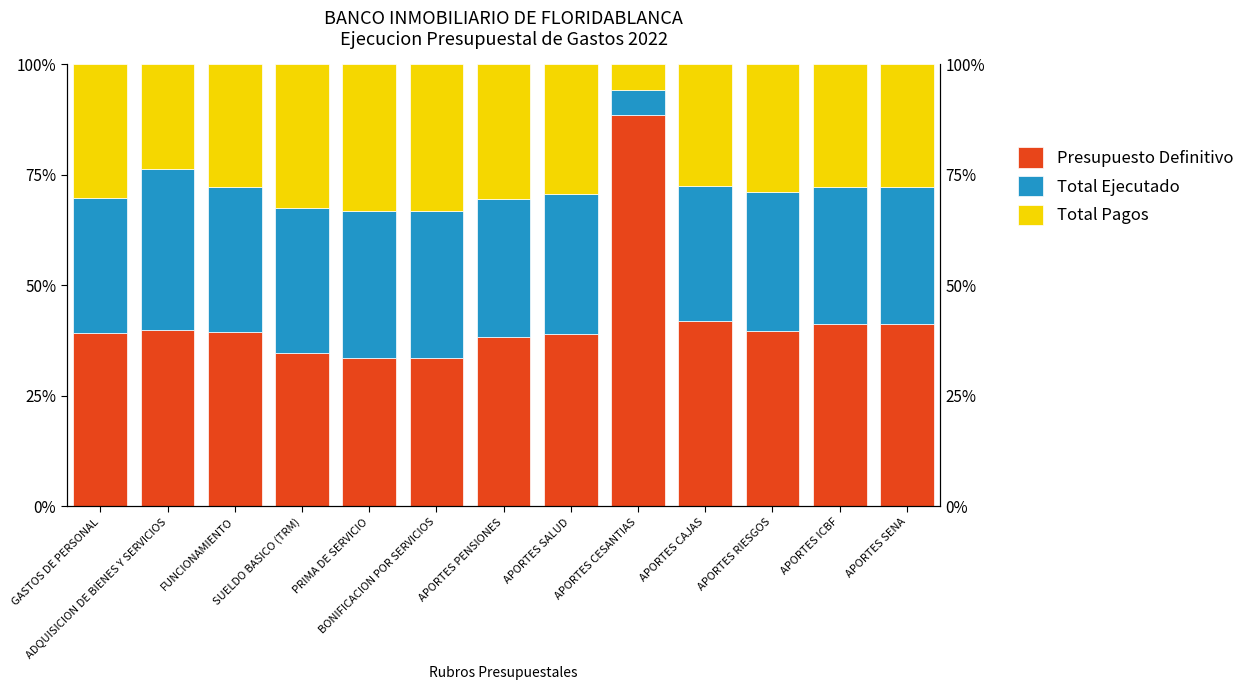

What is the average value of the Total Pagos series?

27.5